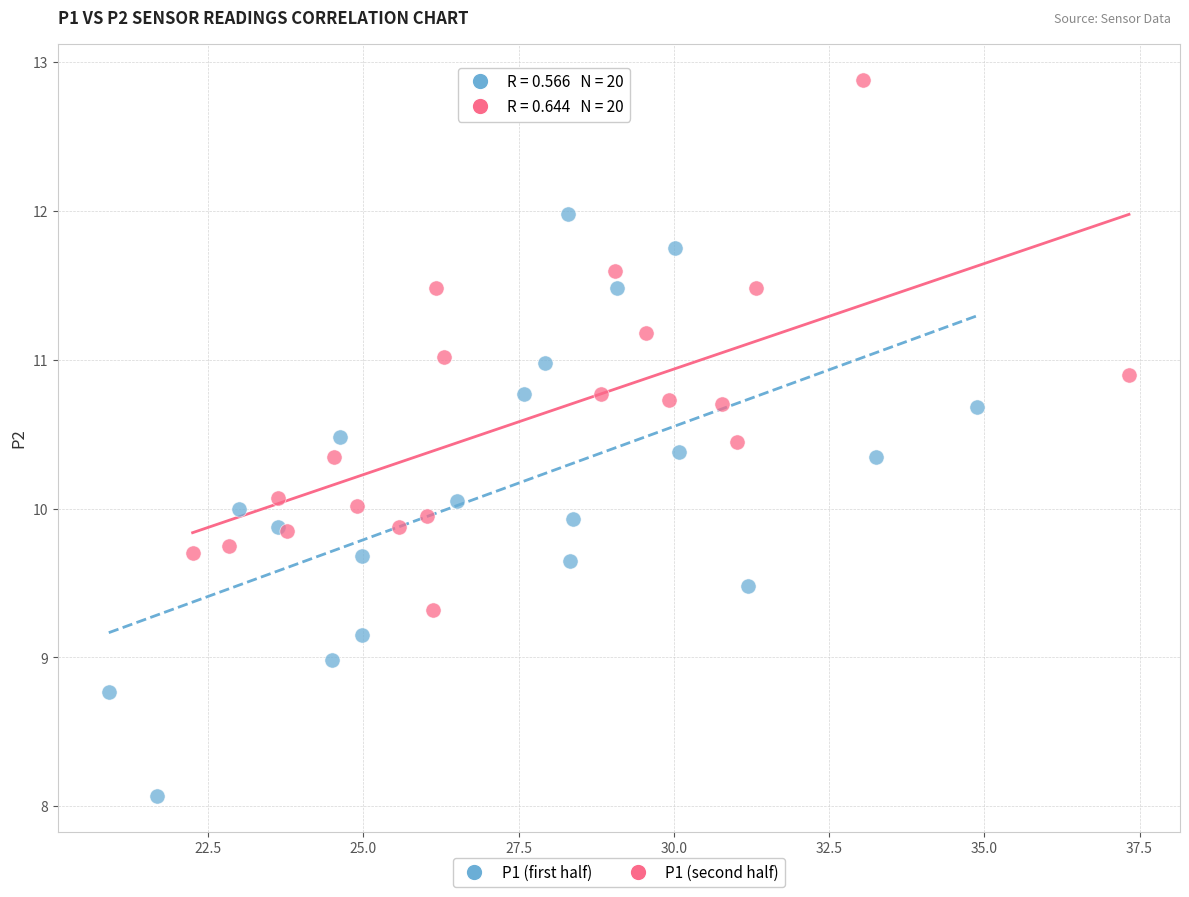

Which series contains the lowest Y value?

P1 (first half)